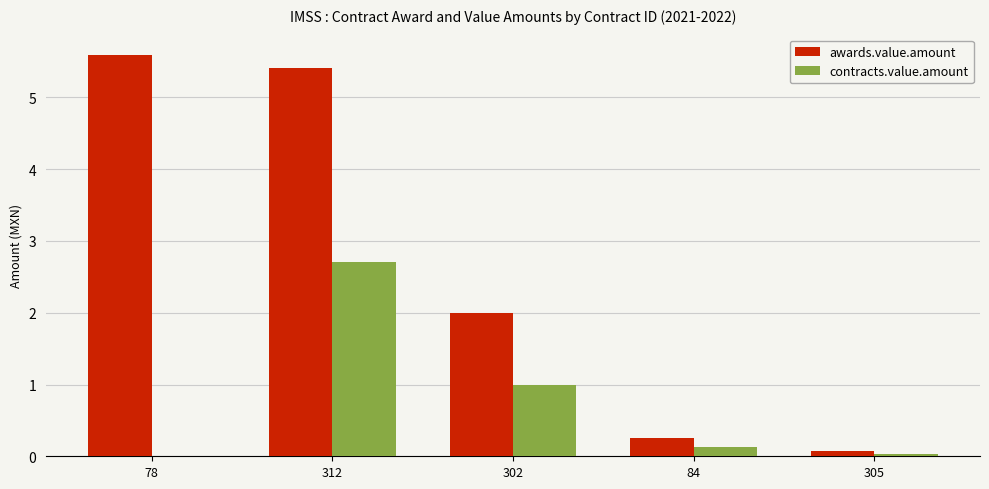

The value of contracts.value.amount at 302 is 0.5. True or false?

False